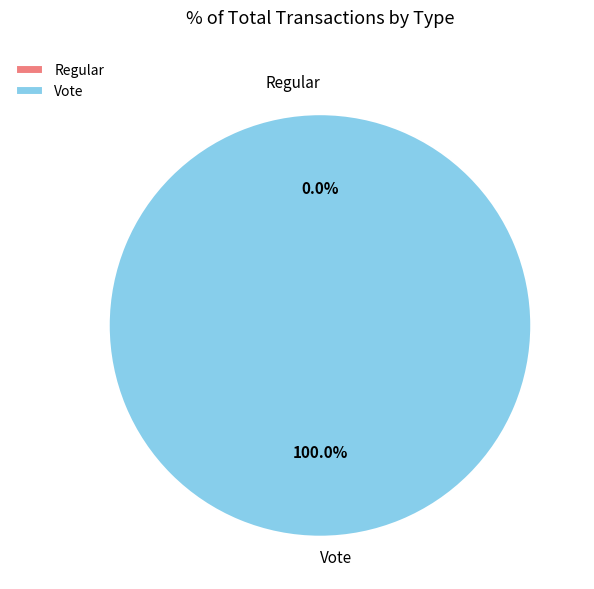

Combined, what portion of the pie is Regular and Vote?

100.0%